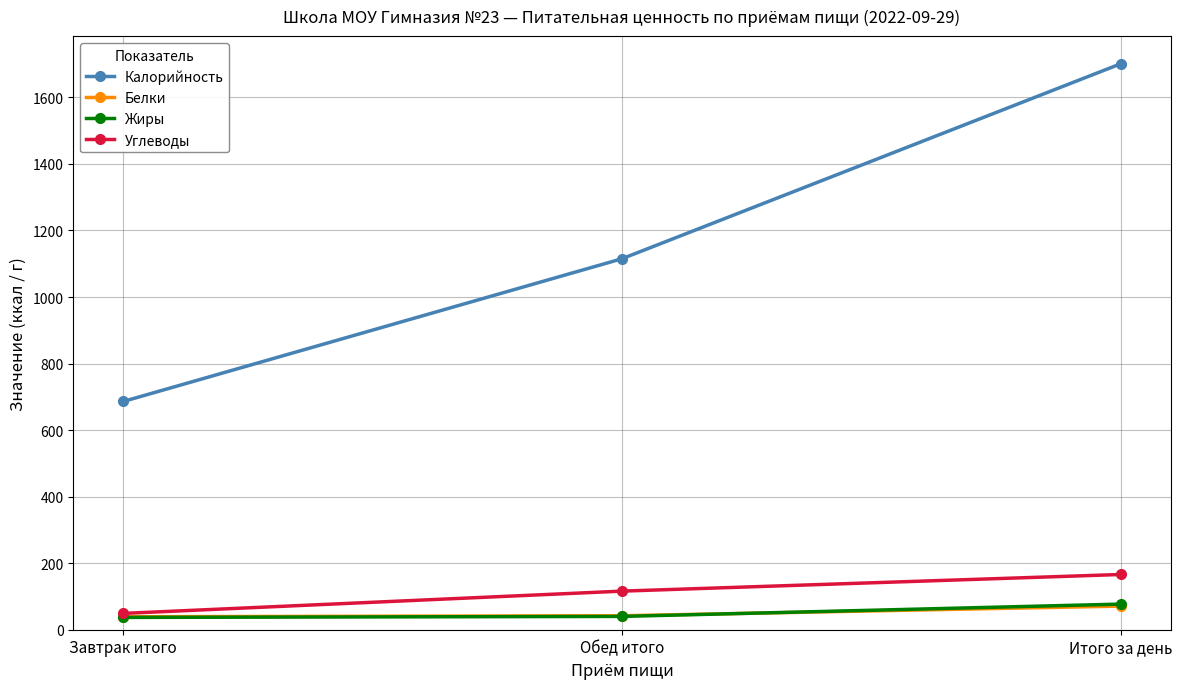

What is the maximum value shown in the chart?

1701